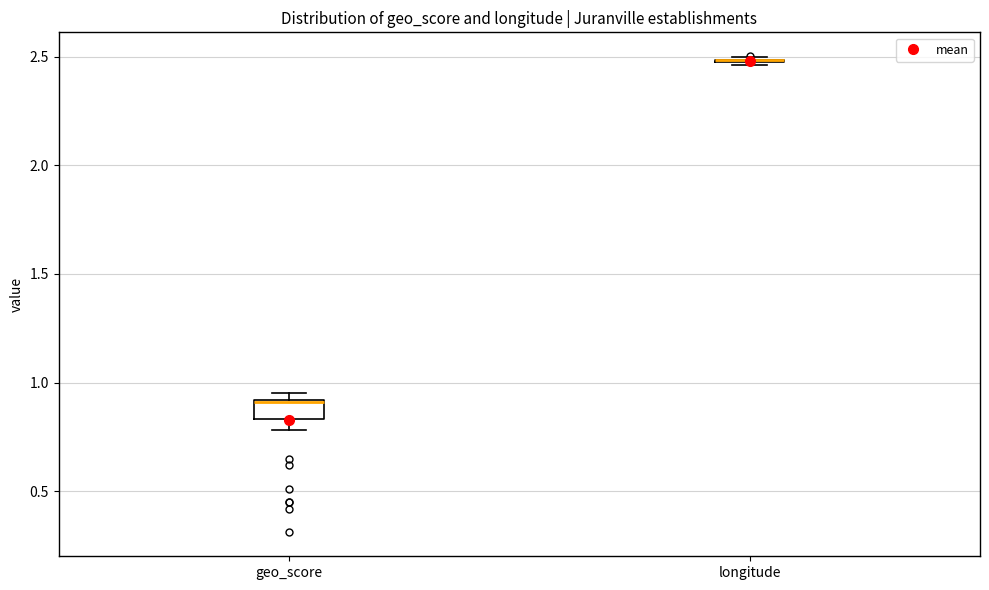

Reading left to right, read every box against the y-axis: the position of its median line, the range the box covers, and the ends of its whiskers. The values are not printed on the chart, so give them approximately, as read against the axis.

geo_score: median 0.90, box 0.85 to 0.90, whiskers 0.80 to 0.95
longitude: box collapsed to a line at 2.50, whiskers 2.45 to 2.50